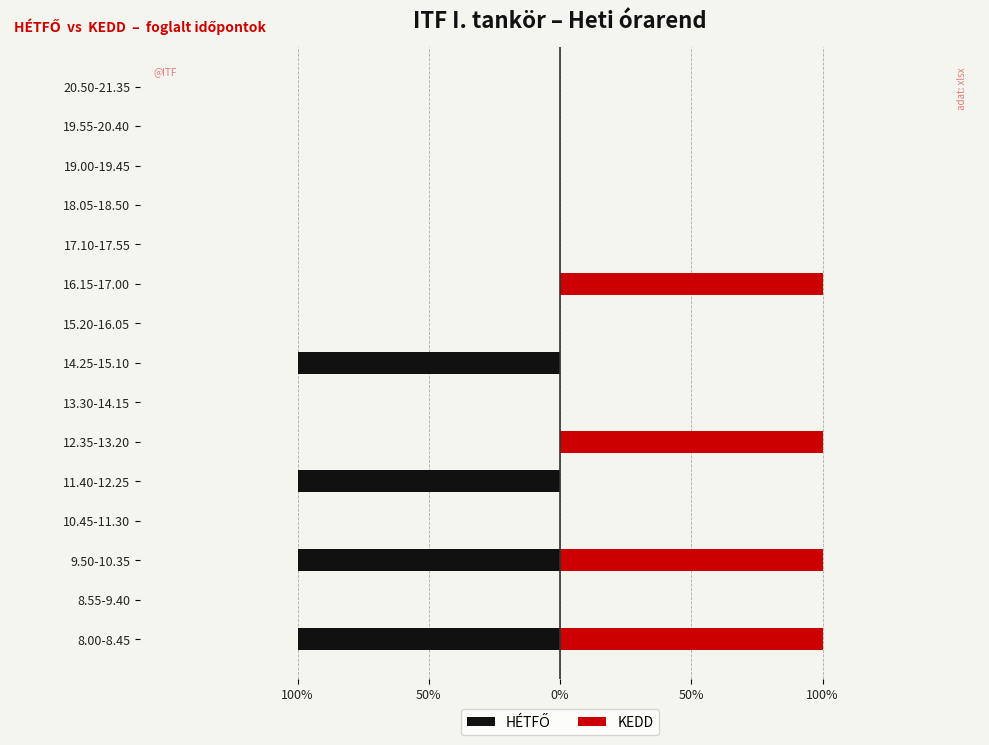

Is it true that KEDD equals 2 at 12.35-13.20?

False